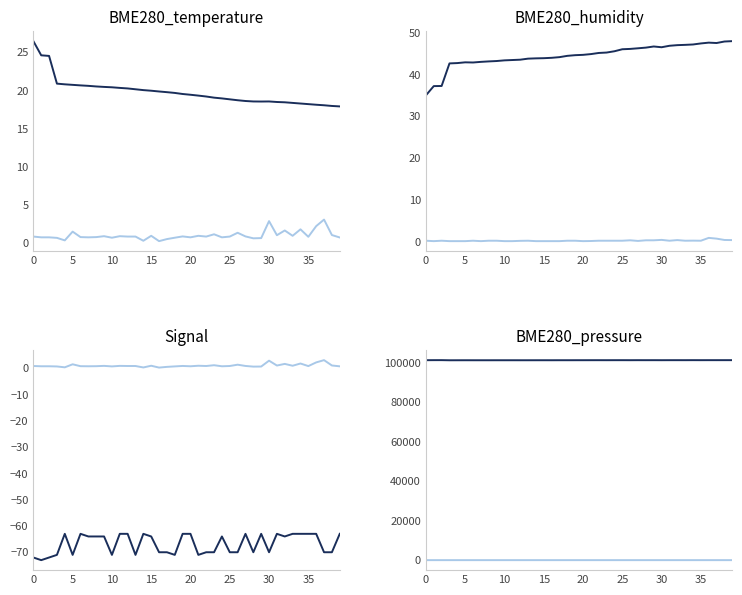

The SDS_P1 series shows 0.2 at 16. True or false?

True